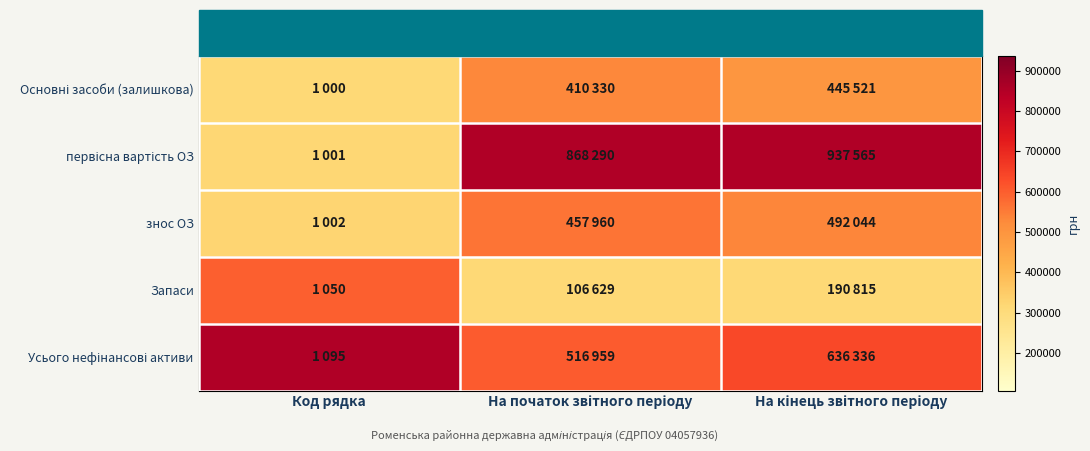

True or false: Усього нефінансові активи has a value of 263390 at На кінець звітного періоду.

False